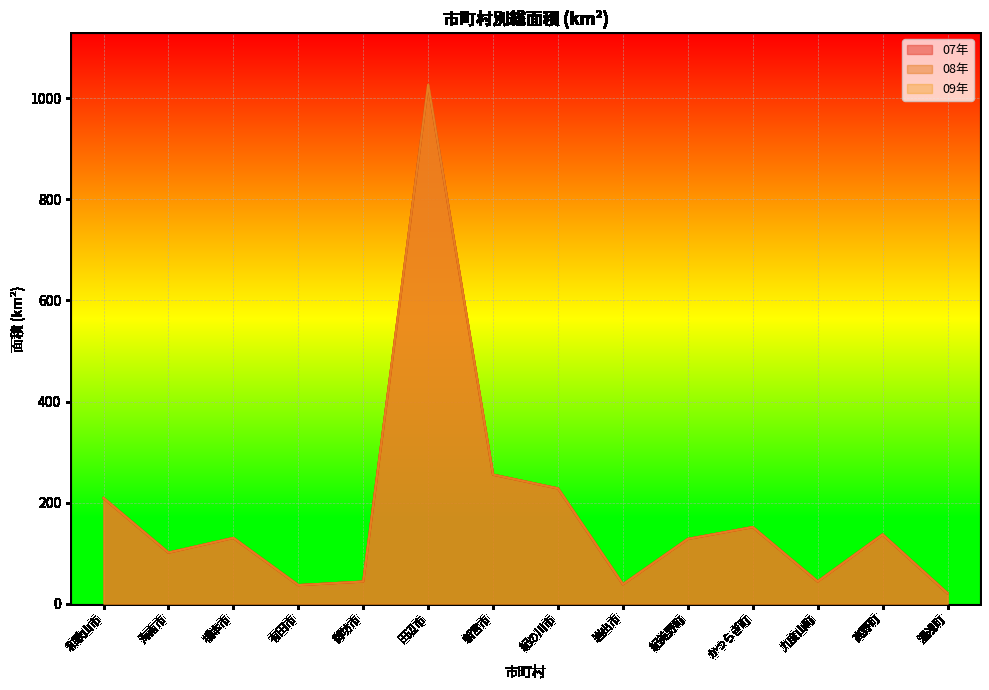

Rank the categories by 09年 value from lowest to highest.

湯浅町, 有田市, 岩出市, 御坊市, 九度山町, 海南市, 紀美野町, 橋本市, 高野町, かつらぎ町, 和歌山市, 紀の川市, 新宮市, 田辺市